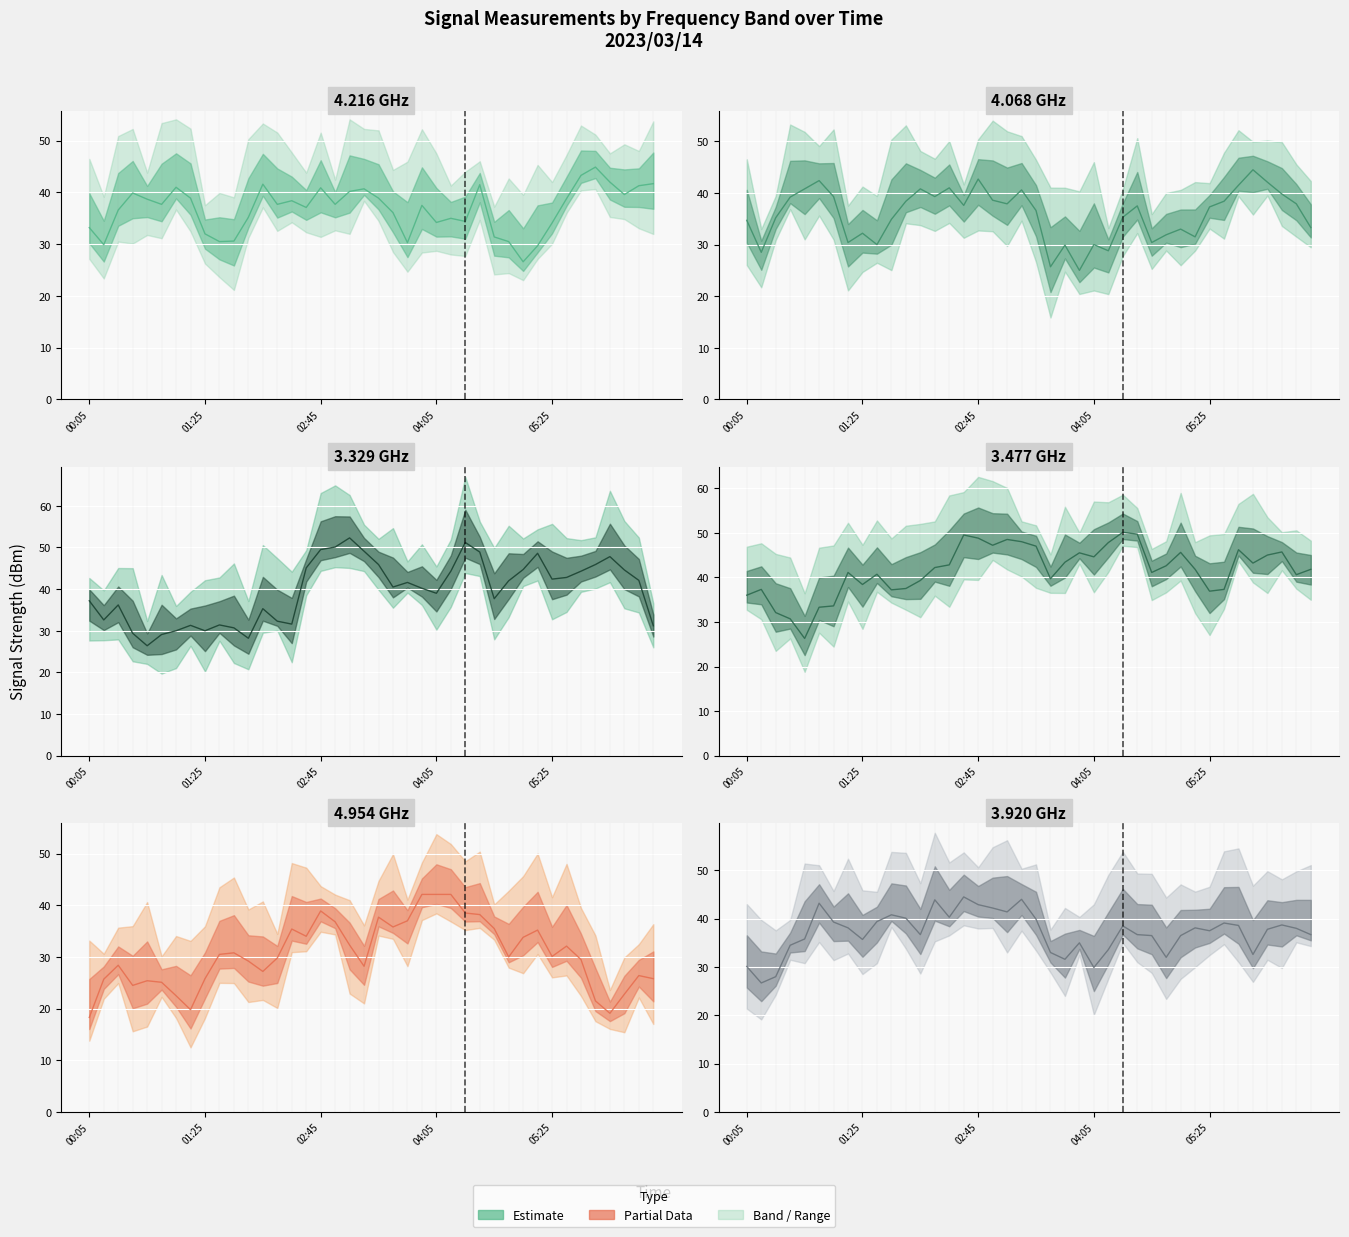

How many times do 4.216 GHz and 3.329 GHz cross each other?

5